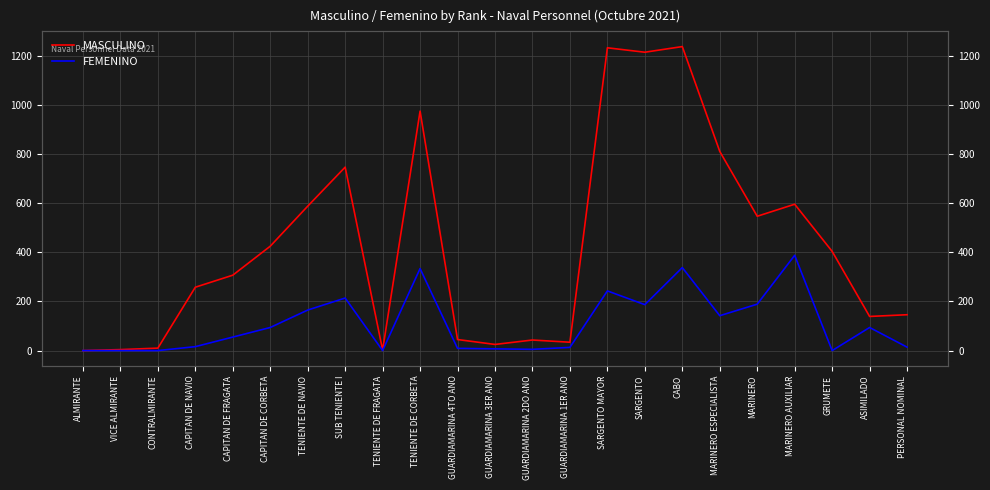

True or false: MASCULINO and FEMENINO intersect in this chart.

False